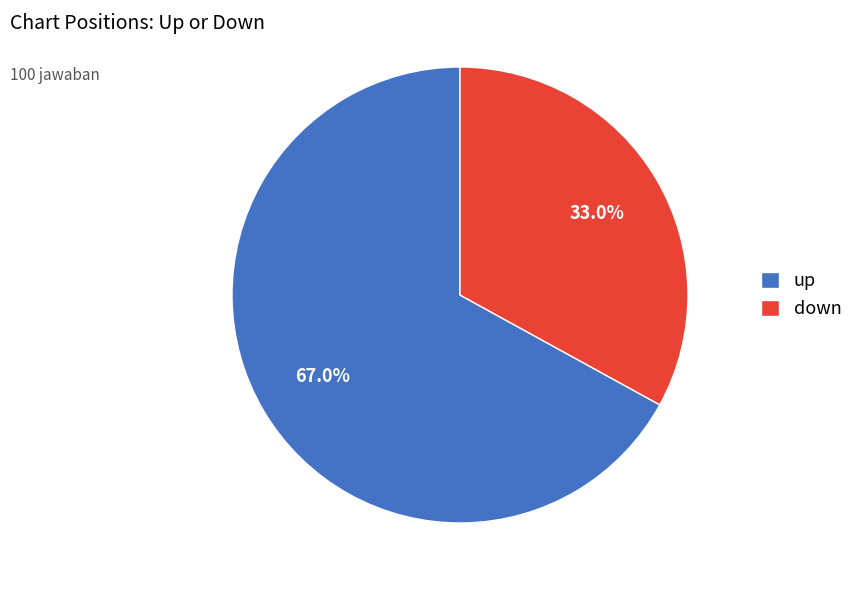

How much of the chart is everything except up?

33.0%